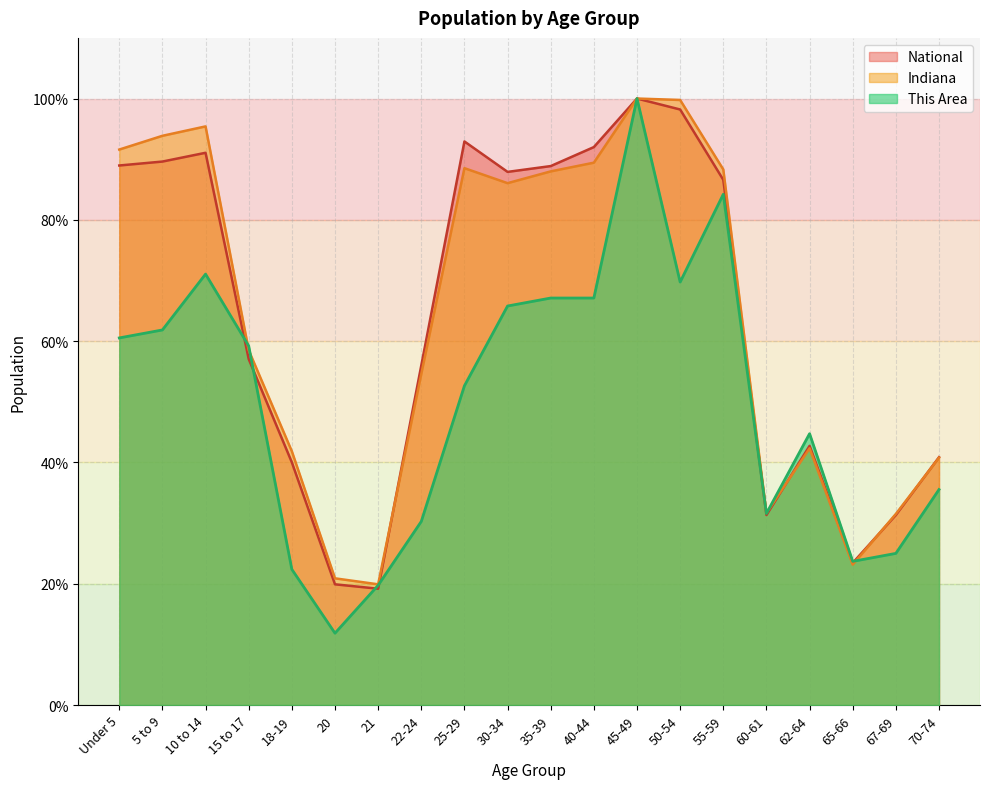

What is the average value of the Indiana series?

64.3